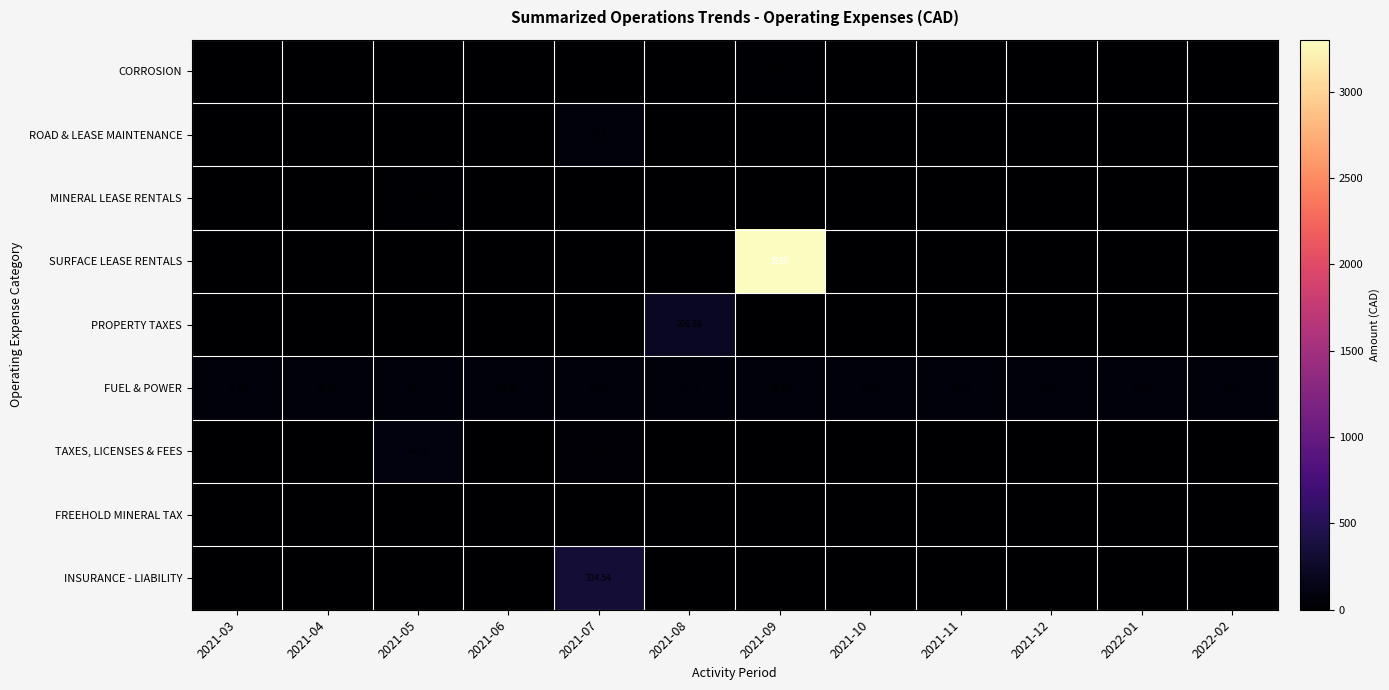

At which label does MINERAL LEASE RENTALS reach its peak?

2021-05